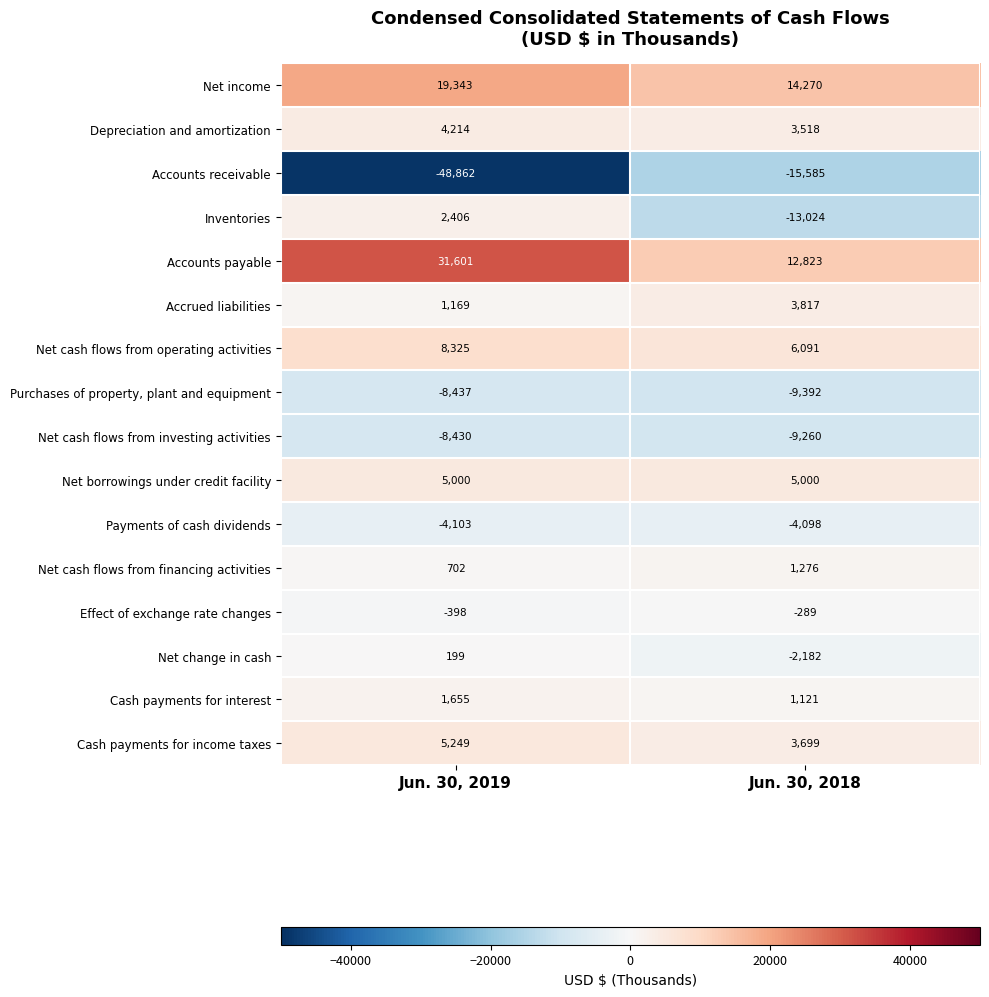

Which series changed the most between Jun. 30, 2019 and Jun. 30, 2018?

Accounts receivable